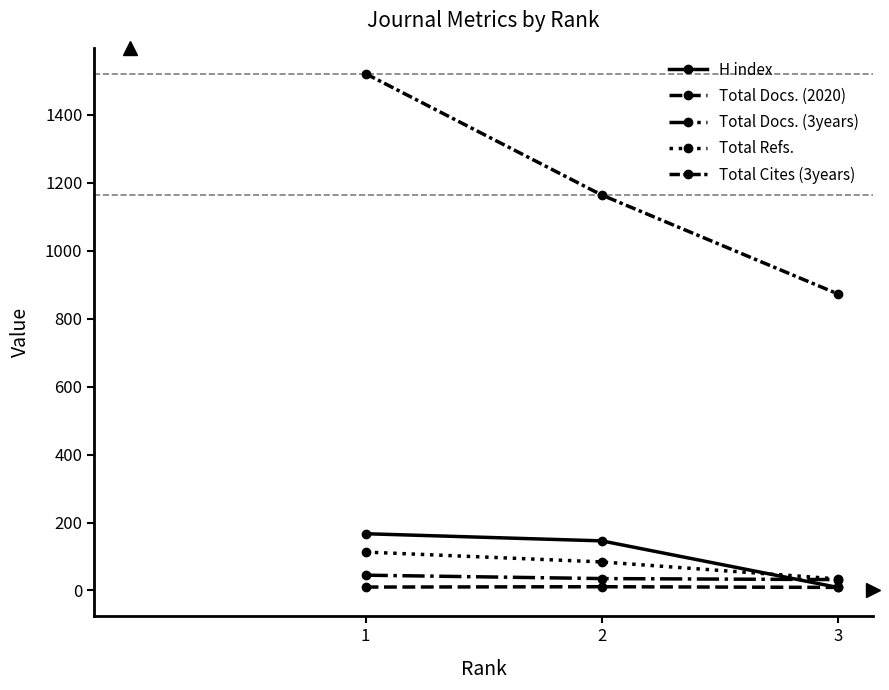

Where is Total Refs. nearest to the value 73?

2